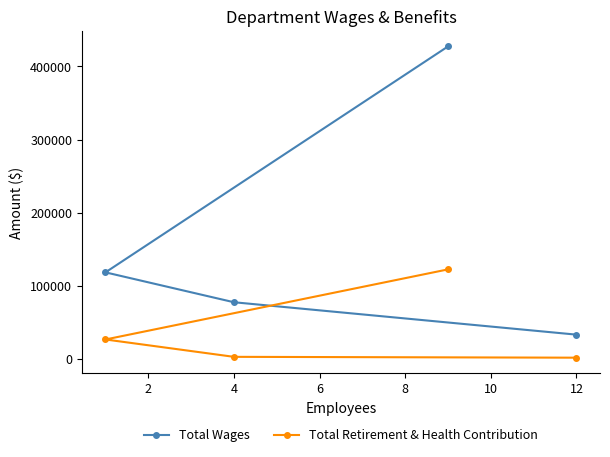

True or false: Total Wages and Total Retirement & Health Contribution intersect in this chart.

False